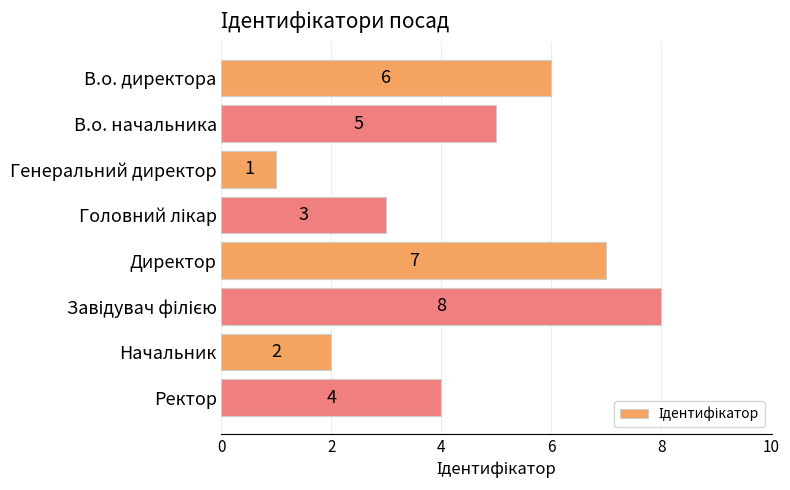

What is the smallest value displayed?

1